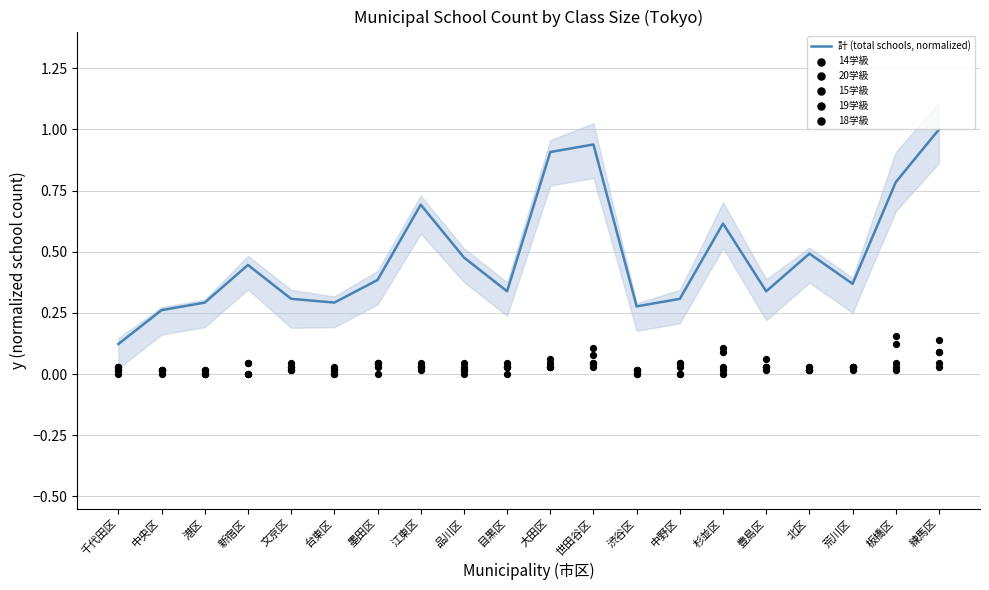

Which series has the largest total across all categories?

計 (total schools, normalized)